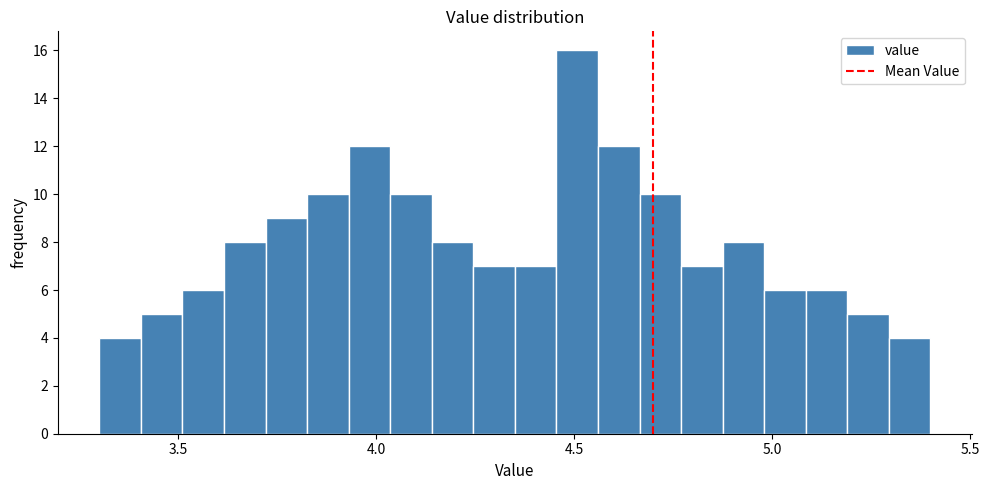

Read against the x-axis, roughly where is the centre of the tallest bar?

4.50